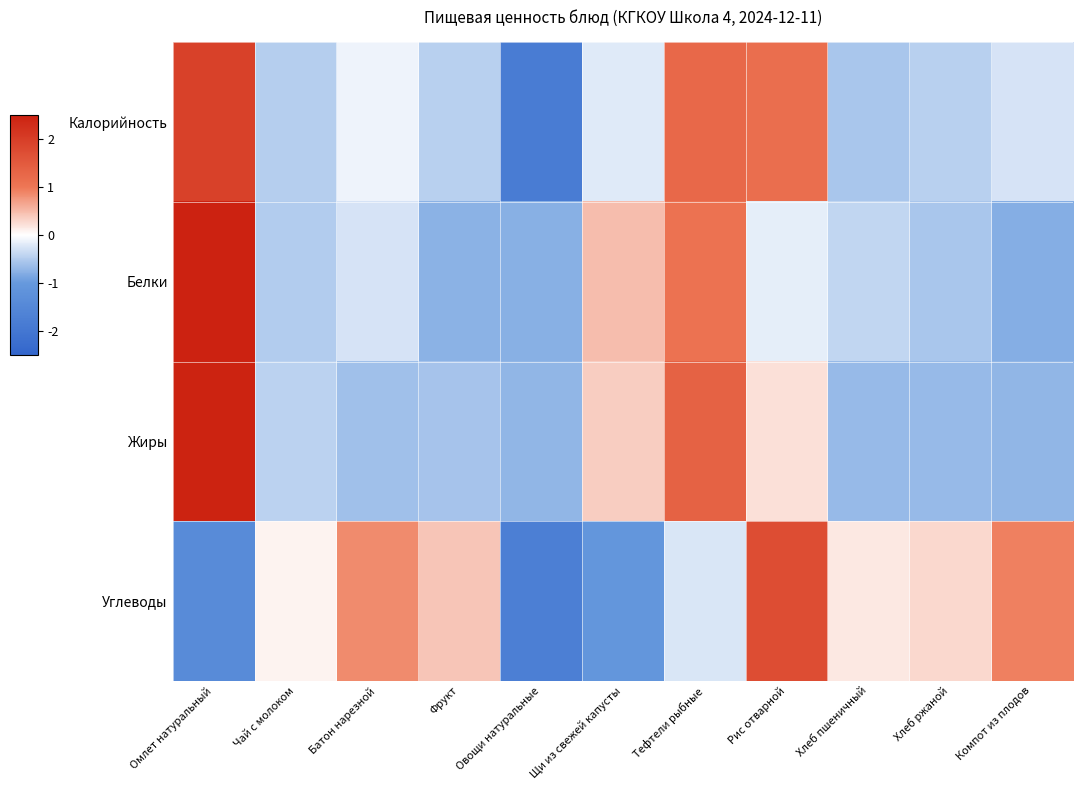

At which category is the sum across all series the highest?

Омлет натуральный